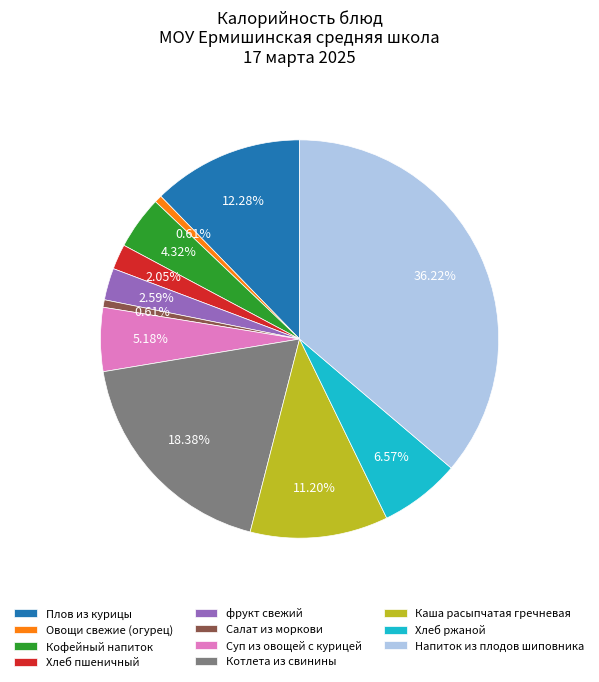

How many slices are in this pie chart?

11